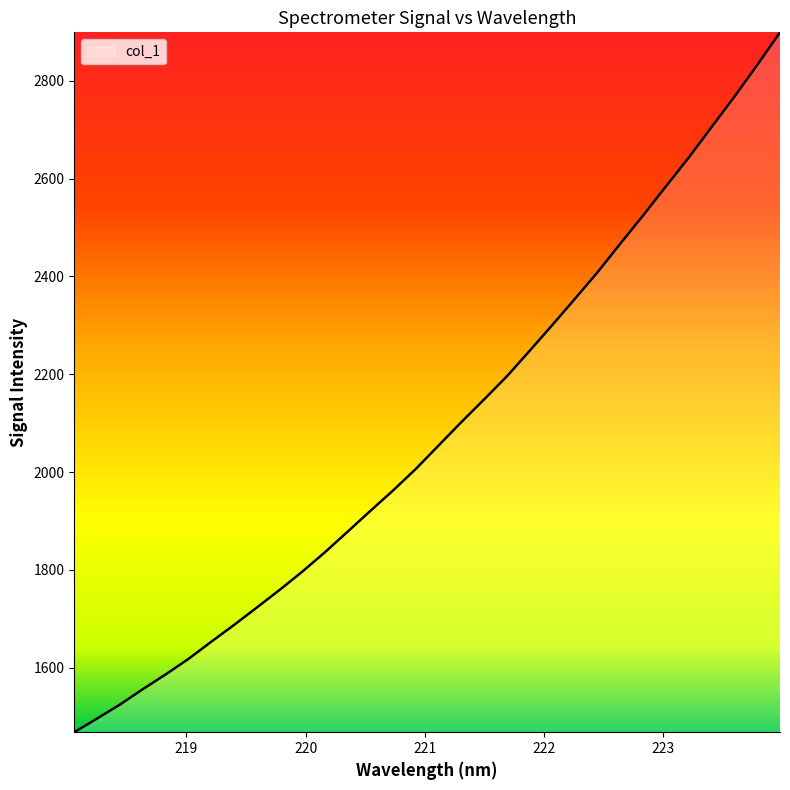

What is the maximum value shown in the chart?

2898.8